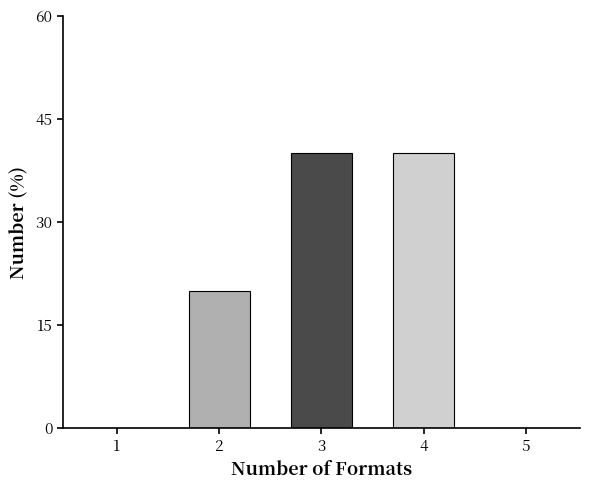

Reading left to right, list all the values displayed in this chart.

1=0	2=20	3=40	4=40	5=0